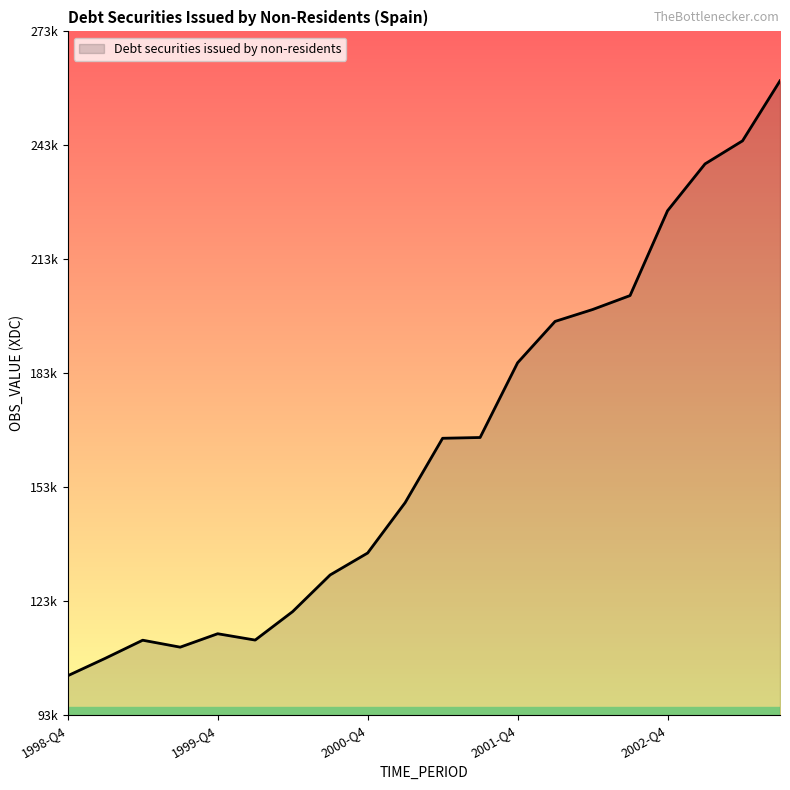

Rank the categories by value from highest to lowest.

2003-Q3, 2003-Q2, 2003-Q1, 2002-Q4, 2002-Q3, 2002-Q2, 2002-Q1, 2001-Q4, 2001-Q3, 2001-Q2, 2001-Q1, 2000-Q4, 2000-Q3, 2000-Q2, 1999-Q4, 2000-Q1, 1999-Q2, 1999-Q3, 1999-Q1, 1998-Q4